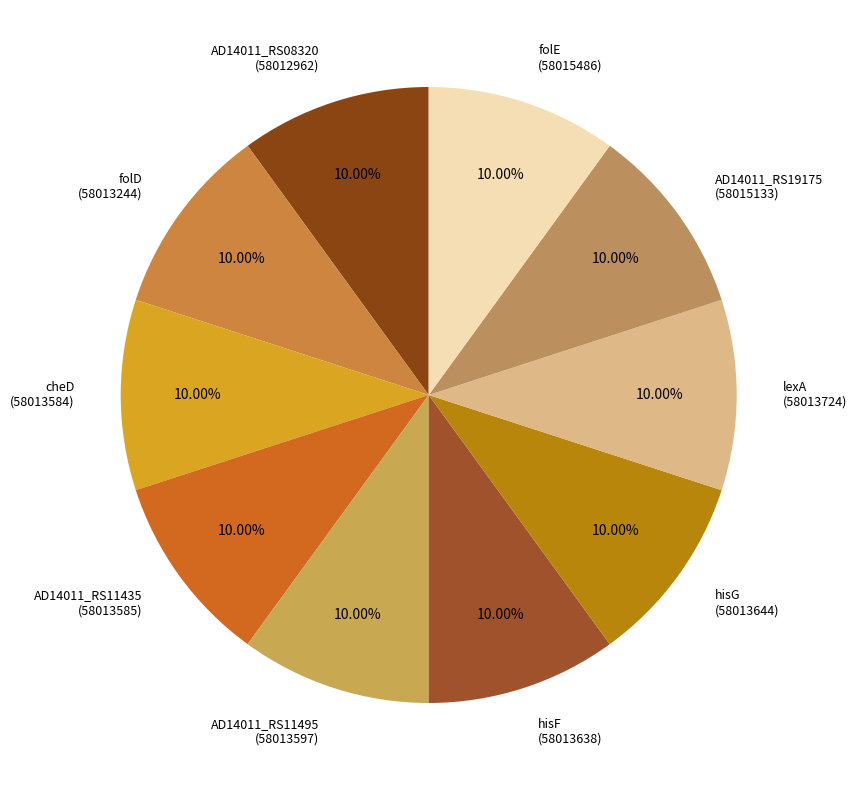

How many segments does this pie chart have?

10